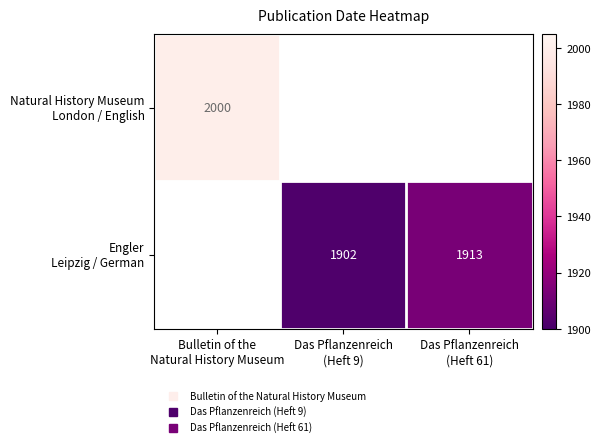

What is the minimum value shown in the chart?

1902.0